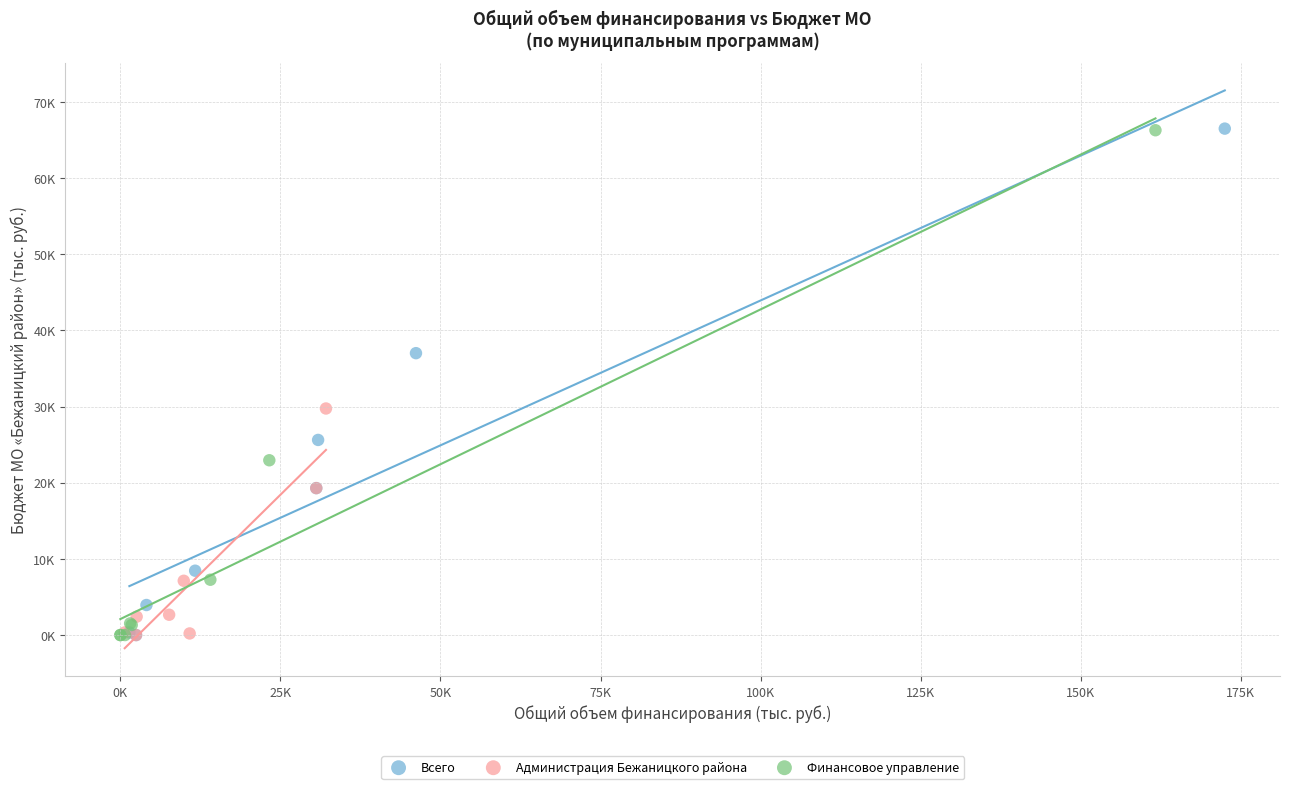

What are all the series names shown in the legend?

Всего, Администрация Бежаницкого района, Финансовое управление